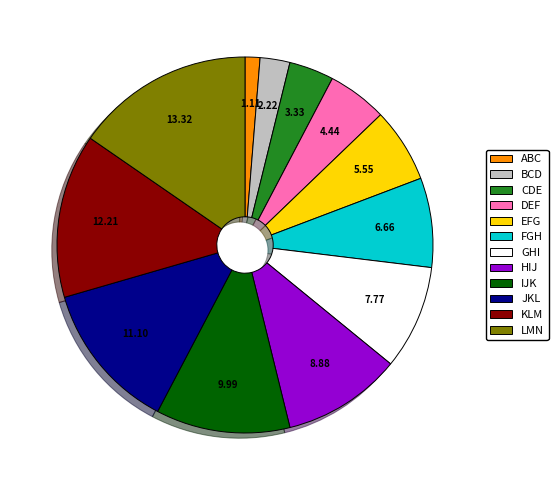

What is the ratio of the value at KLM to the value at ABC?

11.0